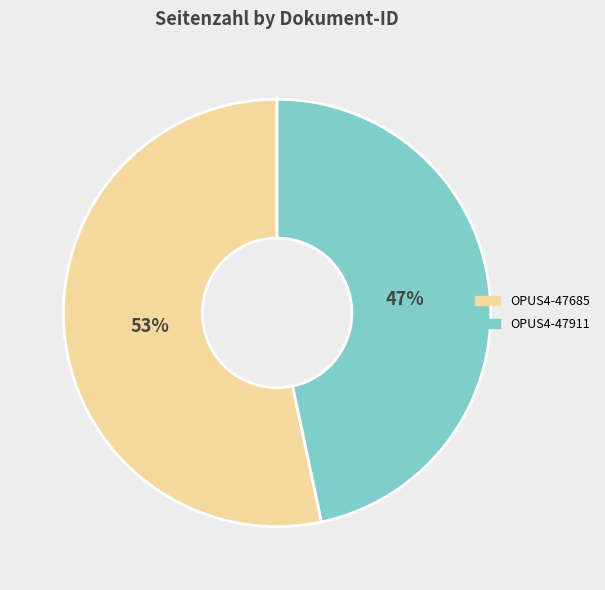

Which slice is the smallest?

OPUS4-47911